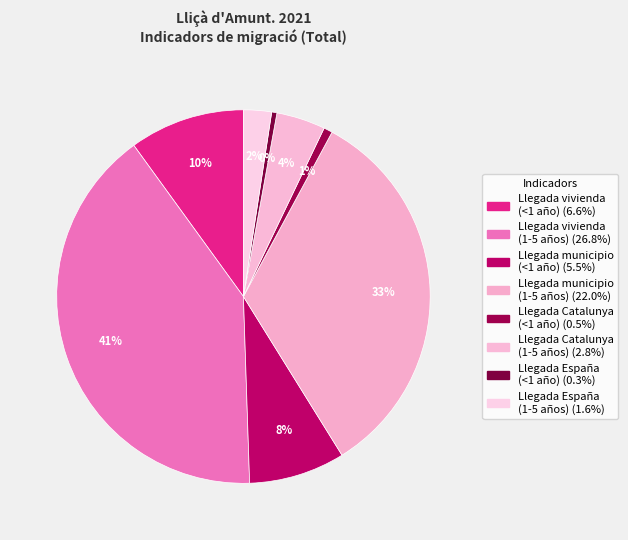

To the nearest percent, what is the difference between the largest and smallest slice percentages?

40%